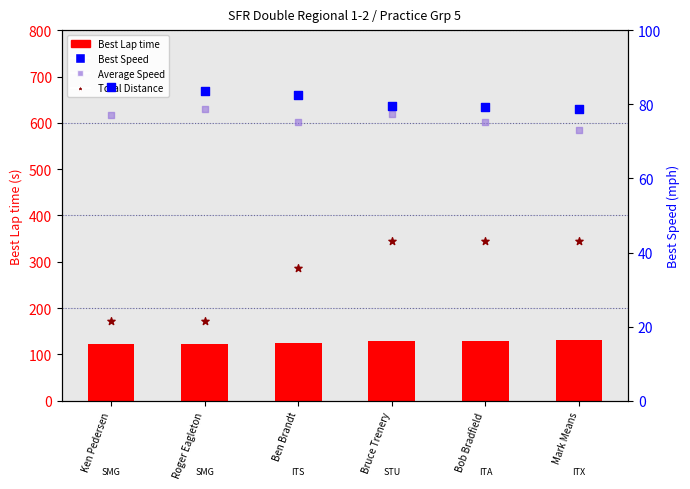

At how many categories does at least one series exceed 235?

4